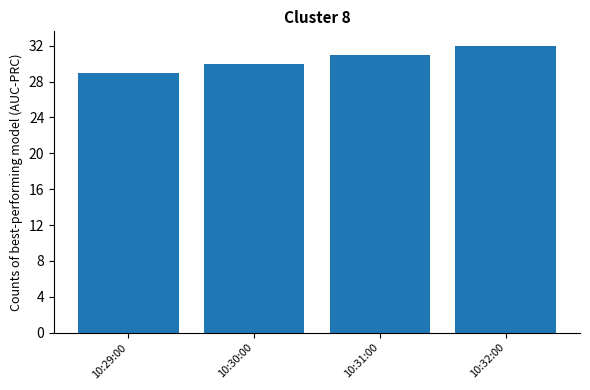

List the labels in order of value, smallest first.

10:29:00, 10:30:00, 10:31:00, 10:32:00